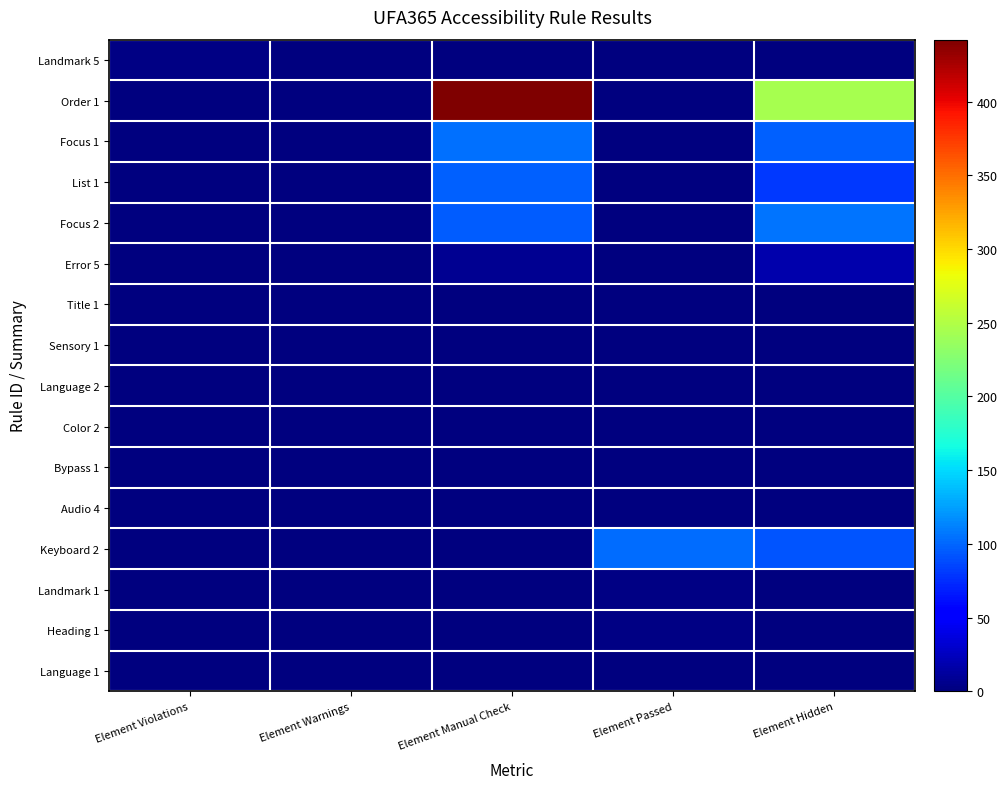

How many distinct data groups are displayed?

16